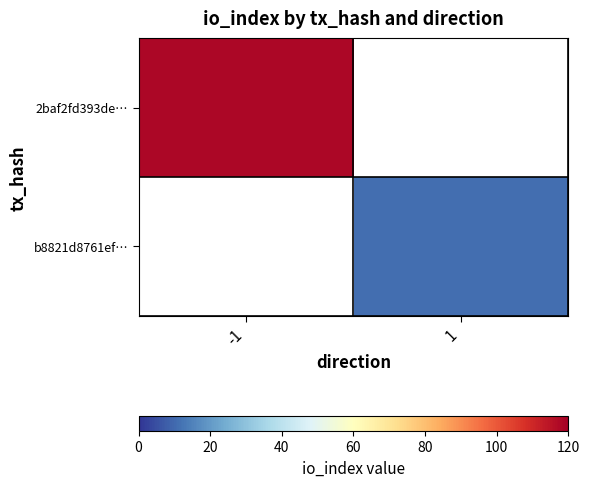

List the series in order of their peak value, highest first.

2baf2fd393de…, b8821d8761ef…